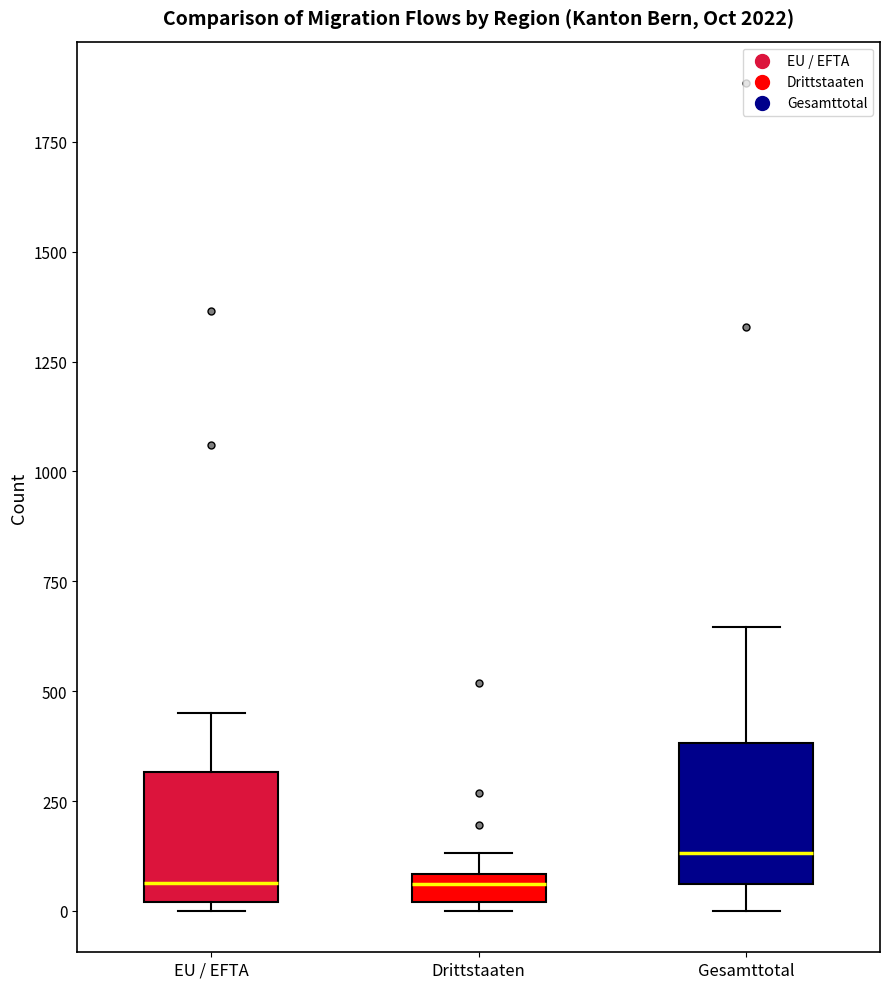

Which box's median line is the highest?

Gesamttotal